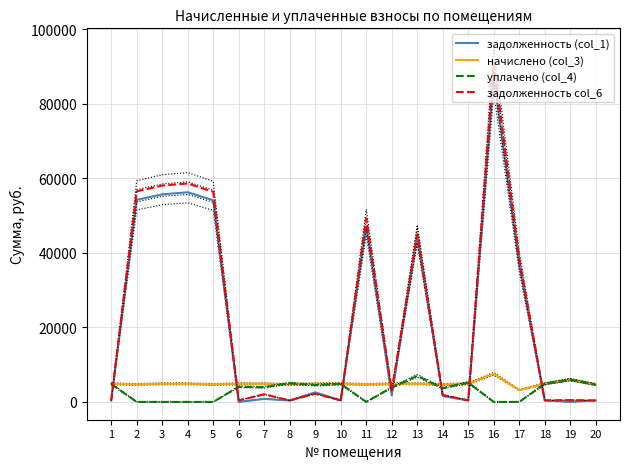

Is it true that задолженность (col_1) equals 54184.2 at 2?

True